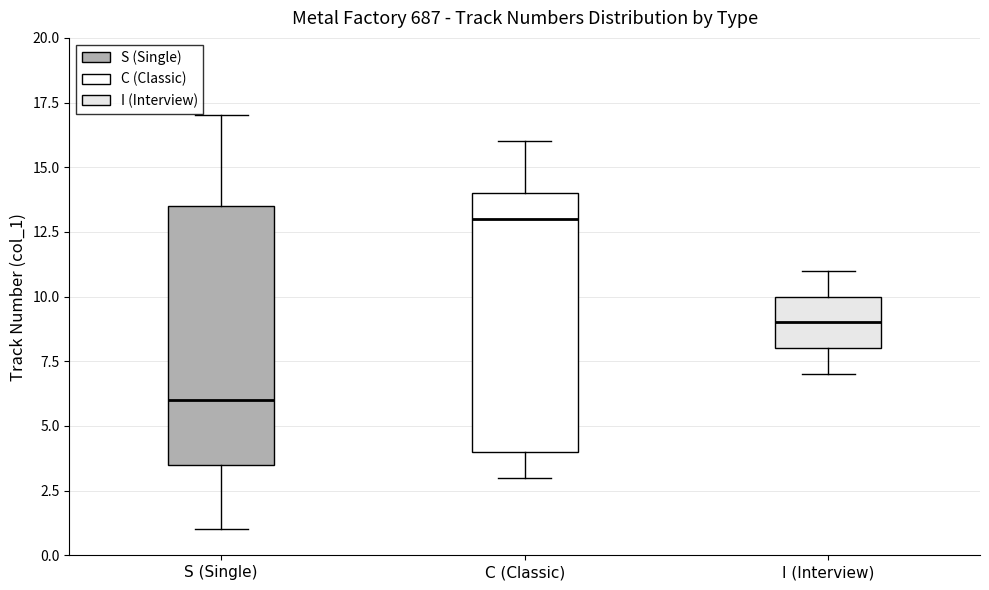

Which box has the lowest median line?

S (Single)